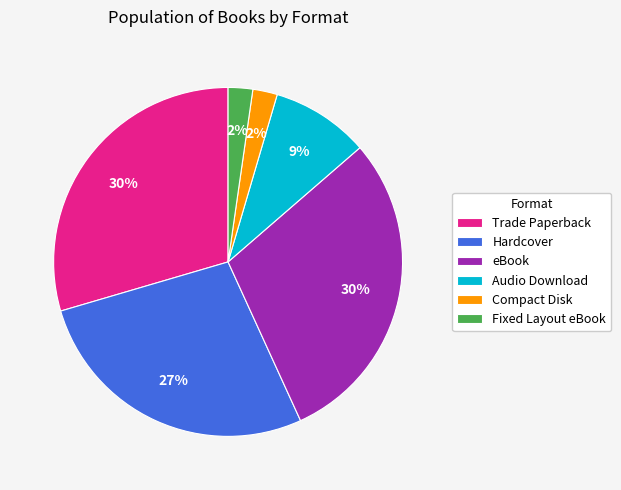

To the nearest percent, what is the average slice percentage?

17%